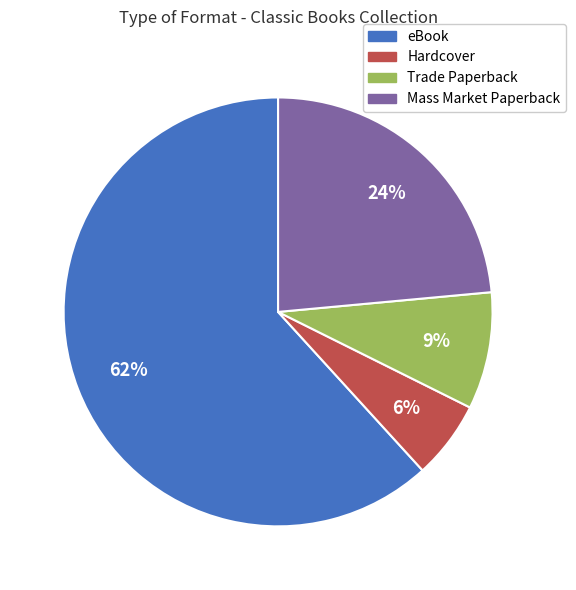

To the nearest percent, what portion does Mass Market Paperback represent?

24%